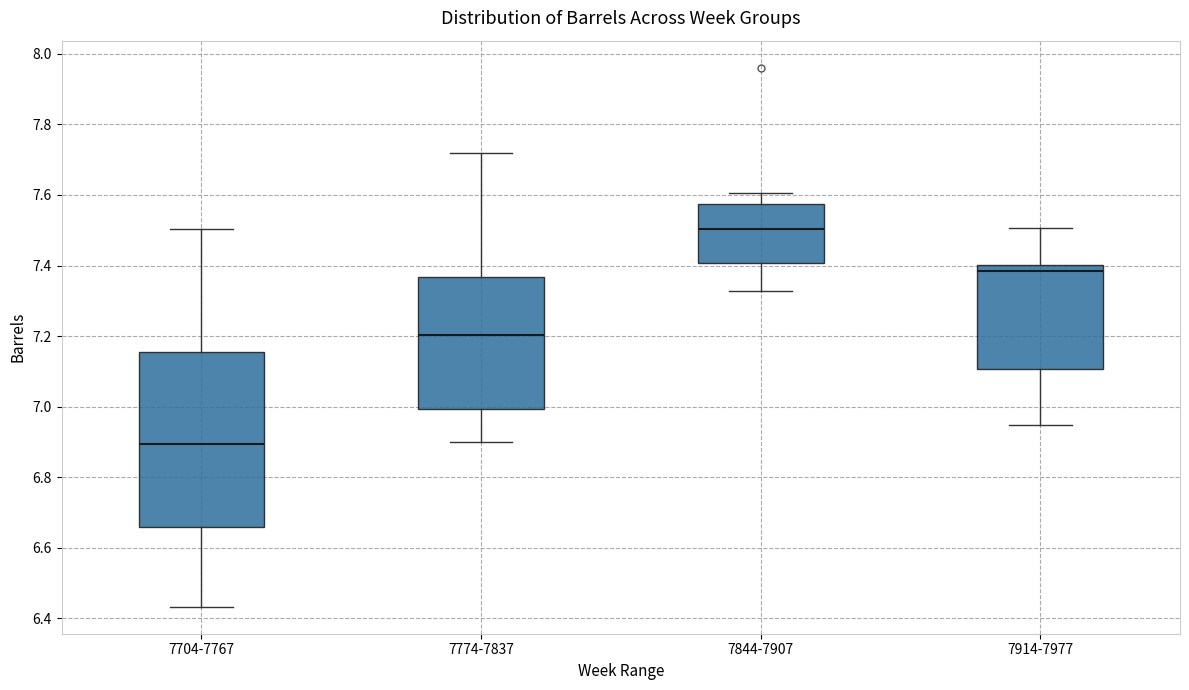

Reading left to right, transcribe this box plot: for each box, give where its median line is, the range the box spans, and where its two whiskers end, as read against the y-axis. The values are not printed on the chart, so give them approximately, as read against the axis.

7704-7767: median 6.90, box 6.66 to 7.16, whiskers 6.44 to 7.50
7774-7837: median 7.20, box 7.00 to 7.36, whiskers 6.90 to 7.72
7844-7907: median 7.50, box 7.40 to 7.58, whiskers 7.32 to 7.60
7914-7977: median 7.38, box 7.10 to 7.40, whiskers 6.94 to 7.50